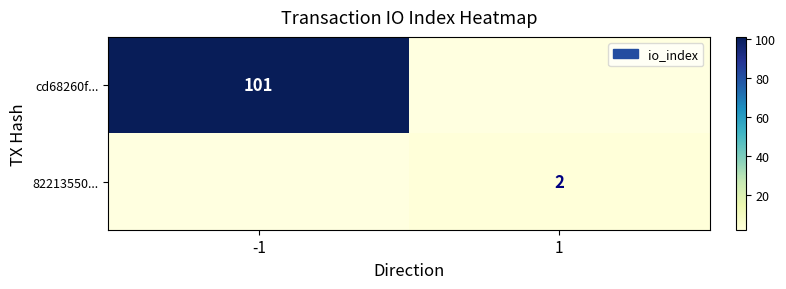

Is it true that 82213550... equals 3 at 1?

False